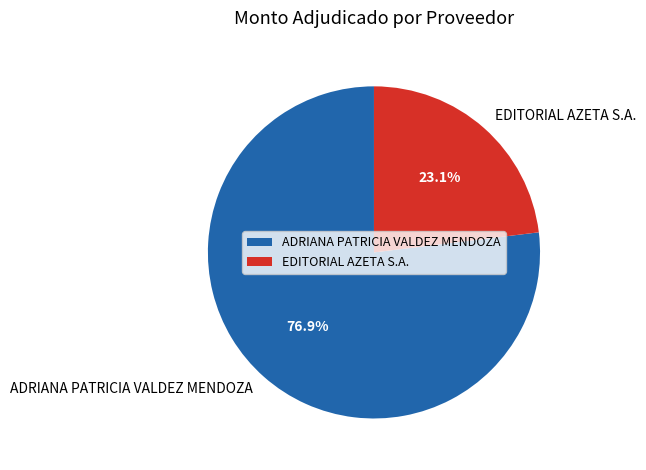

What is the ratio of the value at ADRIANA PATRICIA VALDEZ MENDOZA to the value at EDITORIAL AZETA S.A.?

3.3